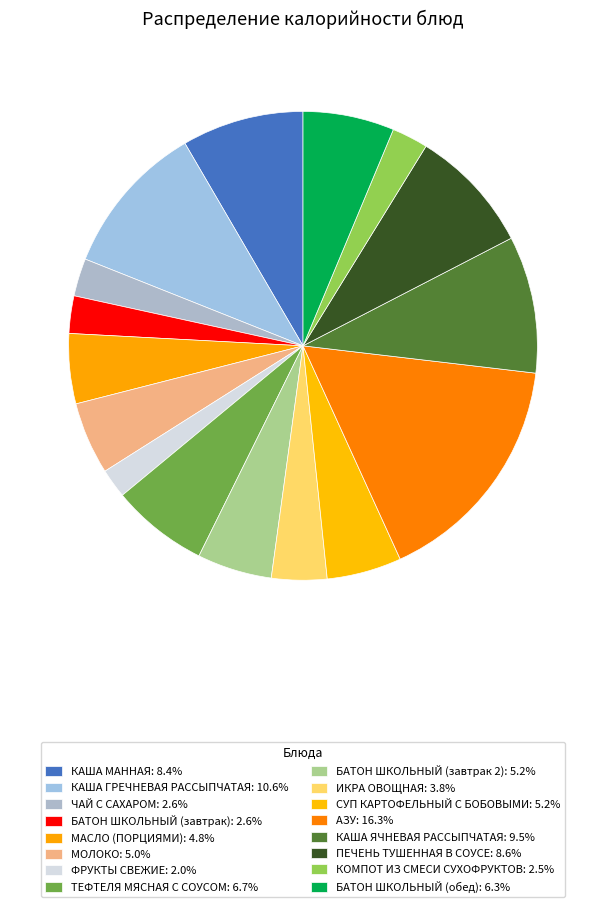

Which category has the smallest portion of the pie?

ФРУКТЫ СВЕЖИЕ